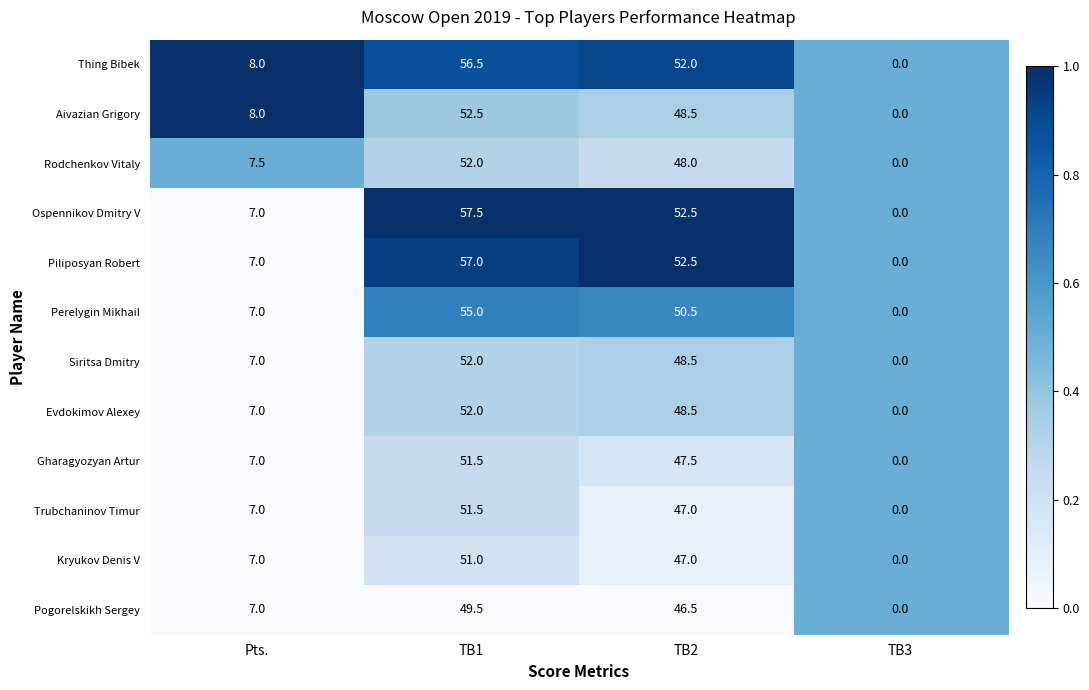

What is the total value across all series at TB1?

638.0